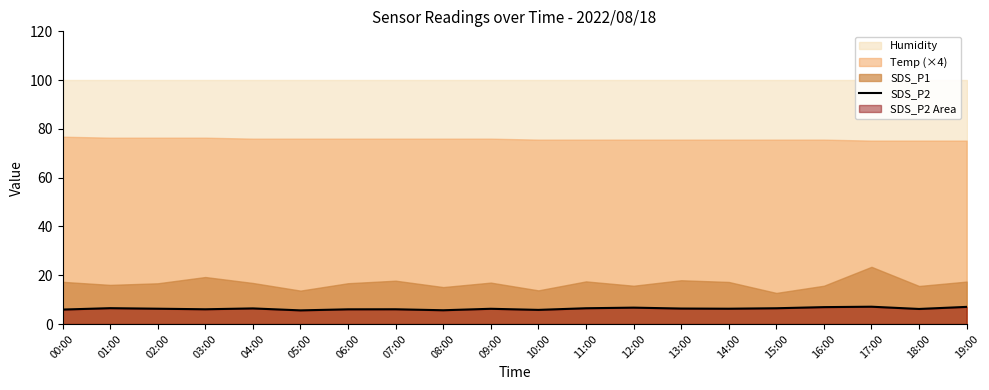

Reading left to right, what are all the values shown in this chart?

00:00=5.9	01:00=6.5	02:00=6.3	03:00=6.0	04:00=6.4	05:00=5.6	06:00=6.0	07:00=6.0	08:00=5.7	09:00=6.2	10:00=5.8	11:00=6.5	12:00=6.7	13:00=6.3	14:00=6.3	15:00=6.5	16:00=6.9	17:00=7.1	18:00=6.2	19:00=7.0